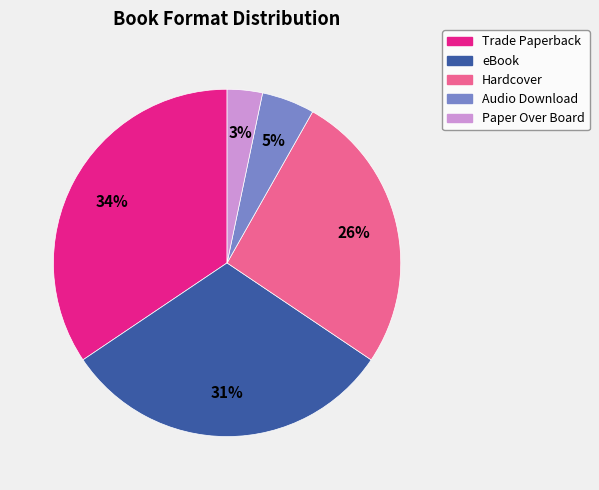

Approximately how many times larger is the value at Trade Paperback compared to Hardcover?

1.3